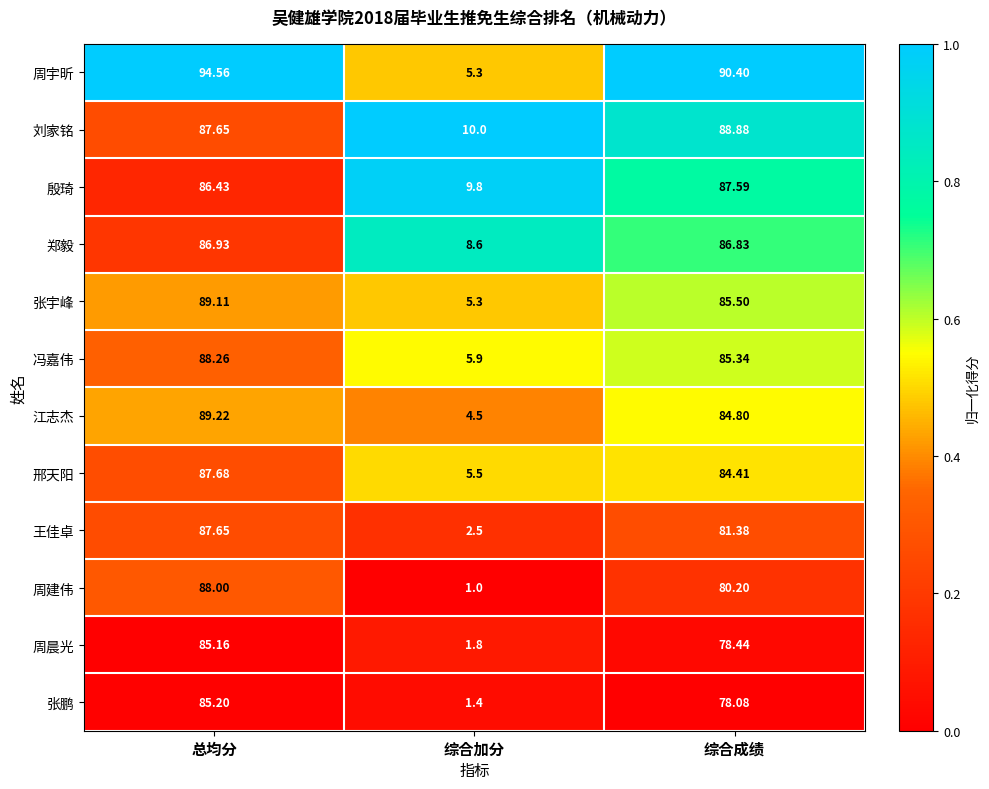

Which series has the largest range (max minus min)?

周宇昕